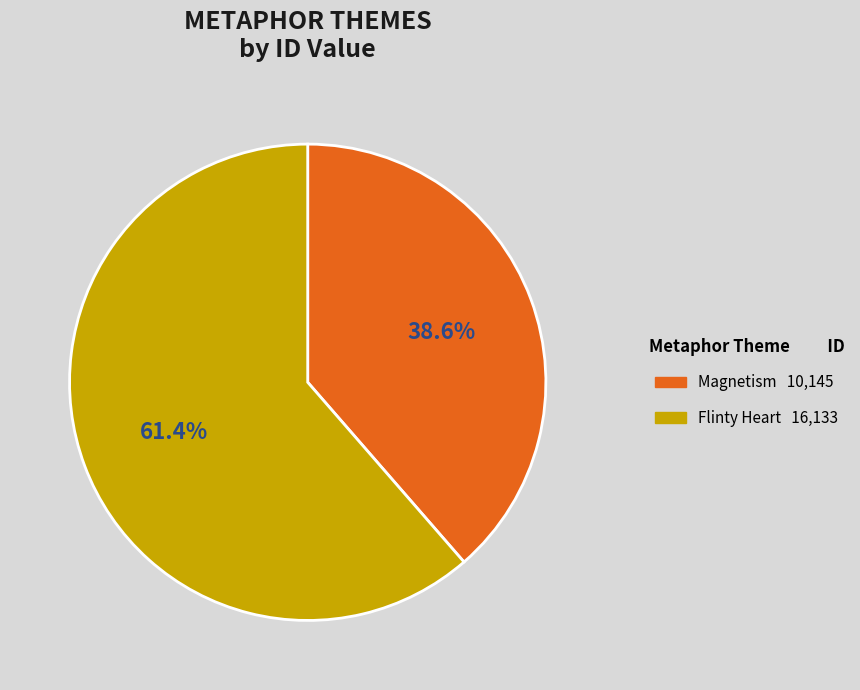

To the nearest percent, what is the combined percentage of Magnetism and Flinty Heart?

100%